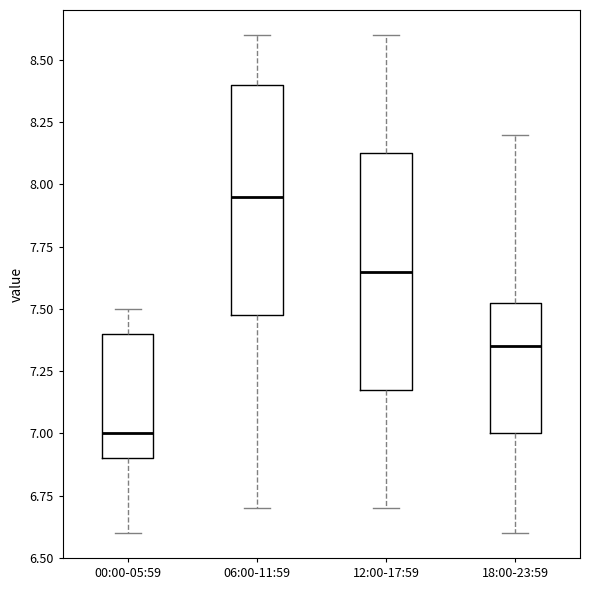

Reading left to right, read every box against the y-axis: the position of its median line, the range the box covers, and the ends of its whiskers. The values are not printed on the chart, so give them approximately, as read against the axis.

00:00-05:59: median 7.00, box 6.90 to 7.40, whiskers 6.60 to 7.50
06:00-11:59: median 7.95, box 7.50 to 8.40, whiskers 6.70 to 8.60
12:00-17:59: median 7.65, box 7.20 to 8.15, whiskers 6.70 to 8.60
18:00-23:59: median 7.35, box 7.00 to 7.55, whiskers 6.60 to 8.20